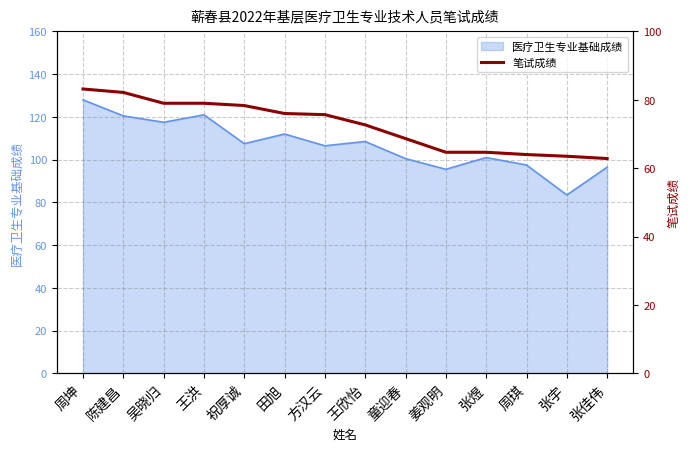

True or false: 医疗卫生专业基础成绩 has a value of 107.5 at 祝厚诚.

True